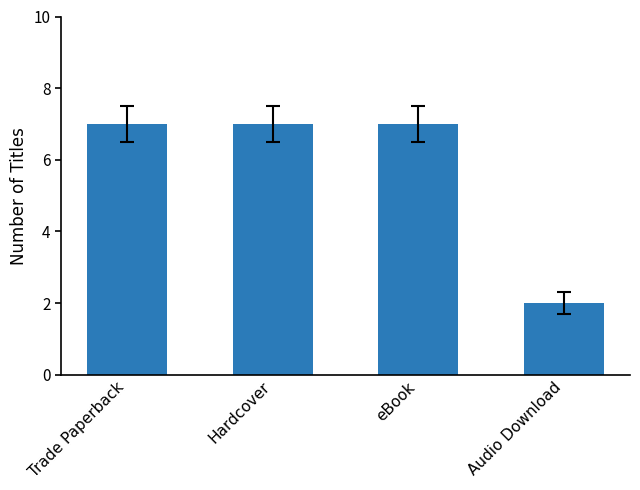

What is the sum of all values?

23